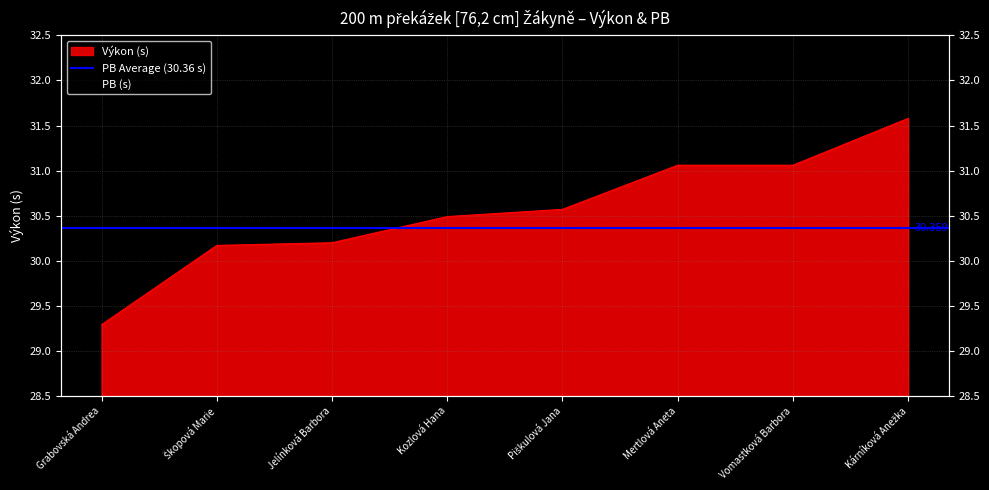

What is the sum of the PB values at Škopová Marie and Vomastková Barbora?

61.0